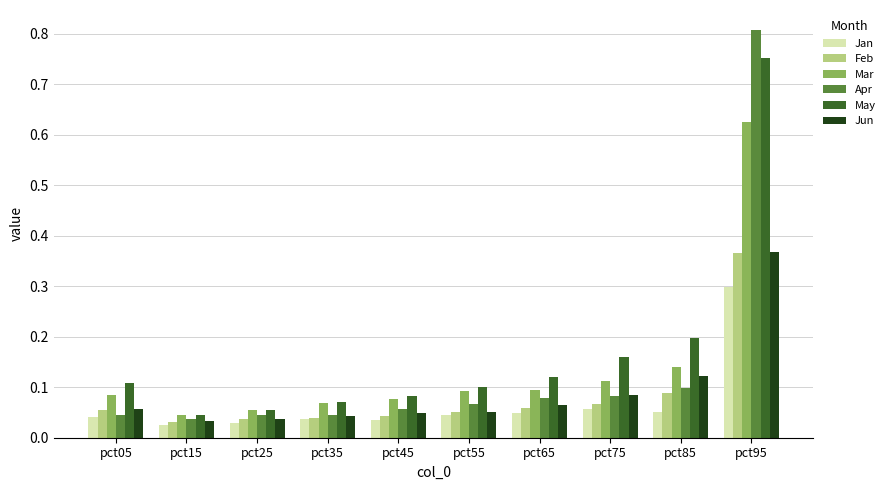

What are all the series names shown in the legend?

Jan, Feb, Mar, Apr, May, Jun